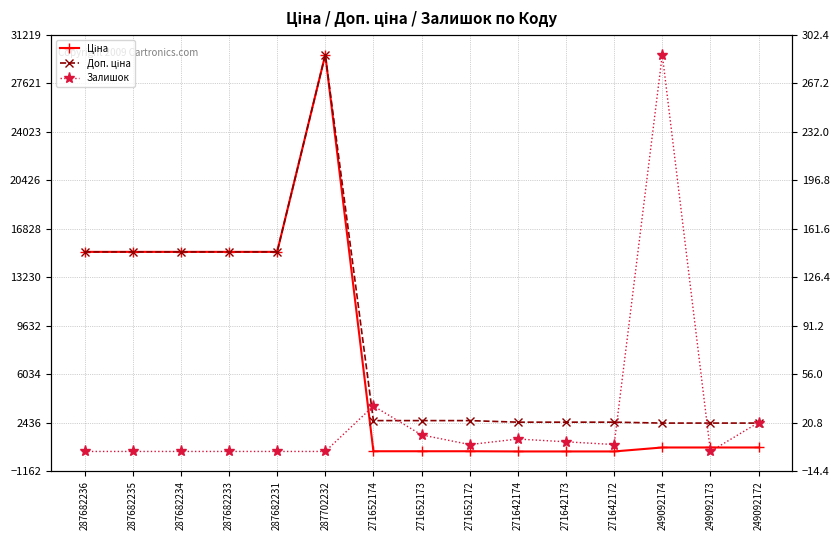

How many lines are shown in the chart?

3